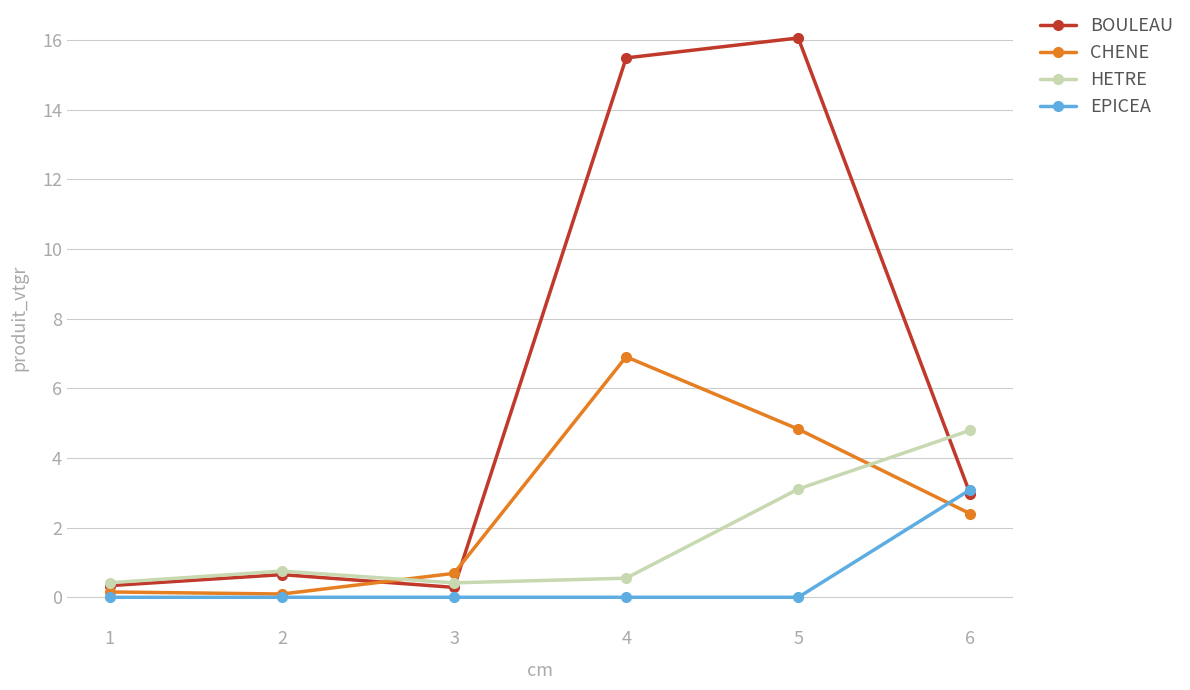

What is the sum of the BOULEAU values at 6 and 5?

19.0